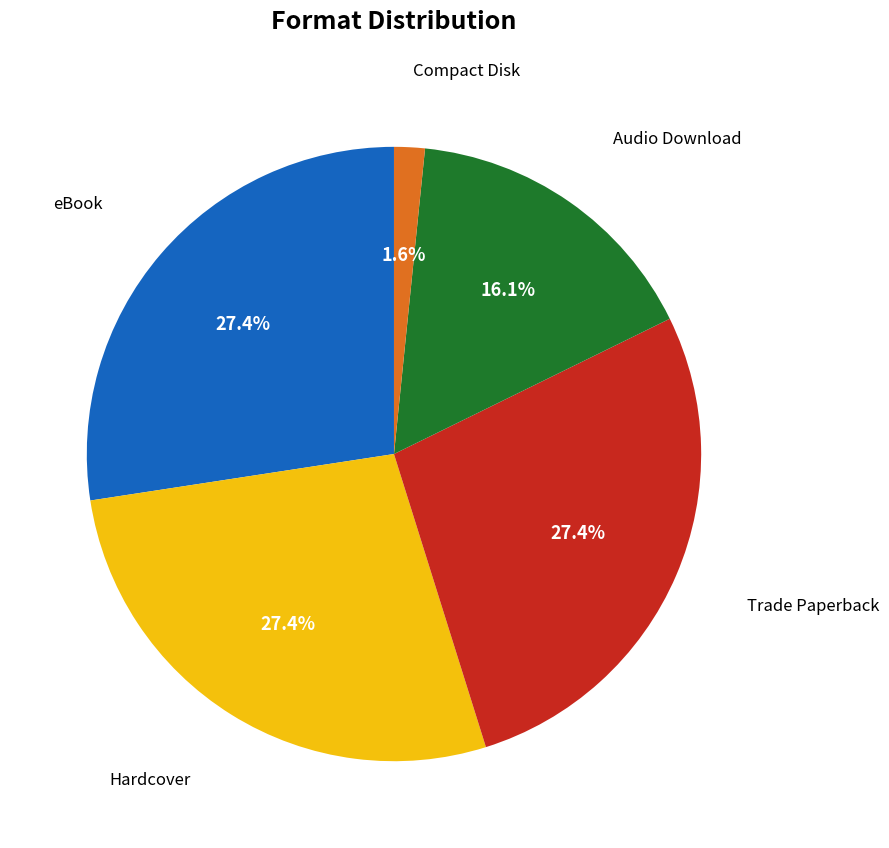

Does any single category account for the majority?

No